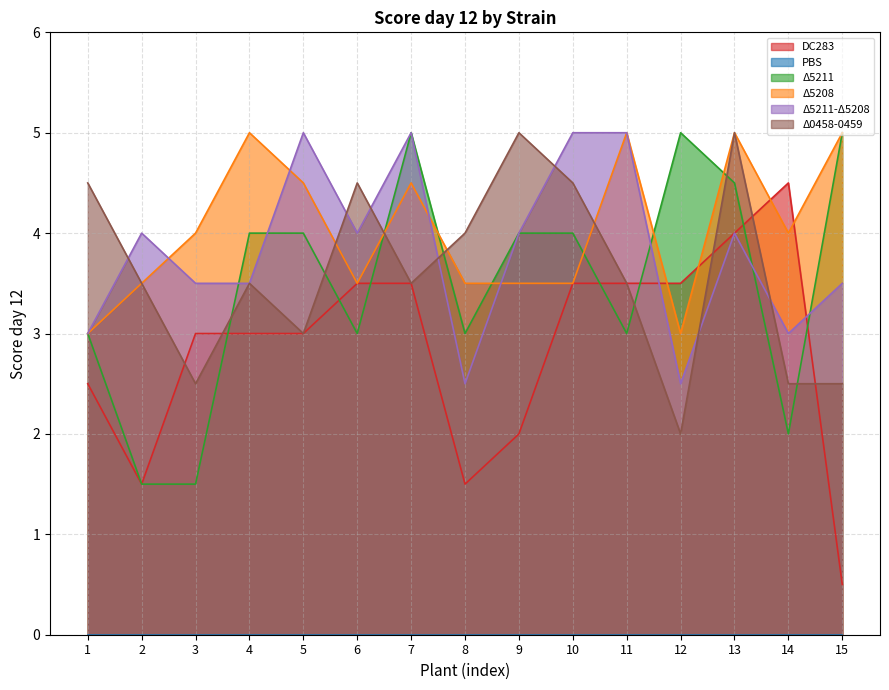

The value of DC283 at 2 is 0.5. True or false?

False